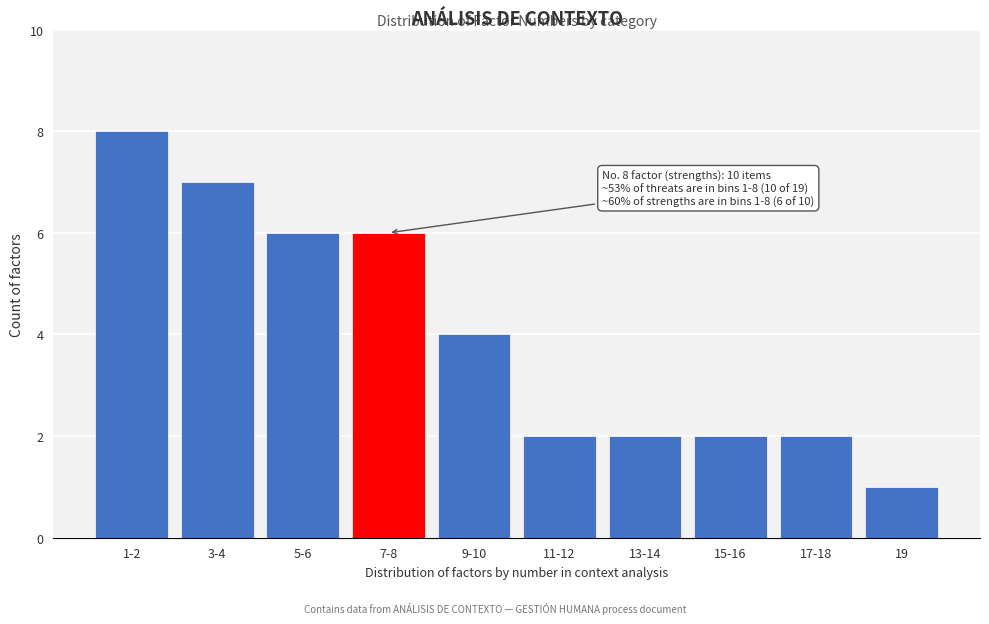

Reading left to right, list all the values displayed in this chart.

1-2=8	3-4=7	5-6=6	7-8=6	9-10=4	11-12=2	13-14=2	15-16=2	17-18=2	19=1